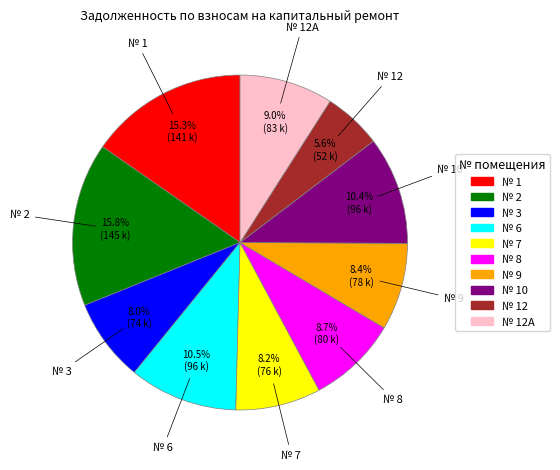

Is there a majority slice in this chart?

No